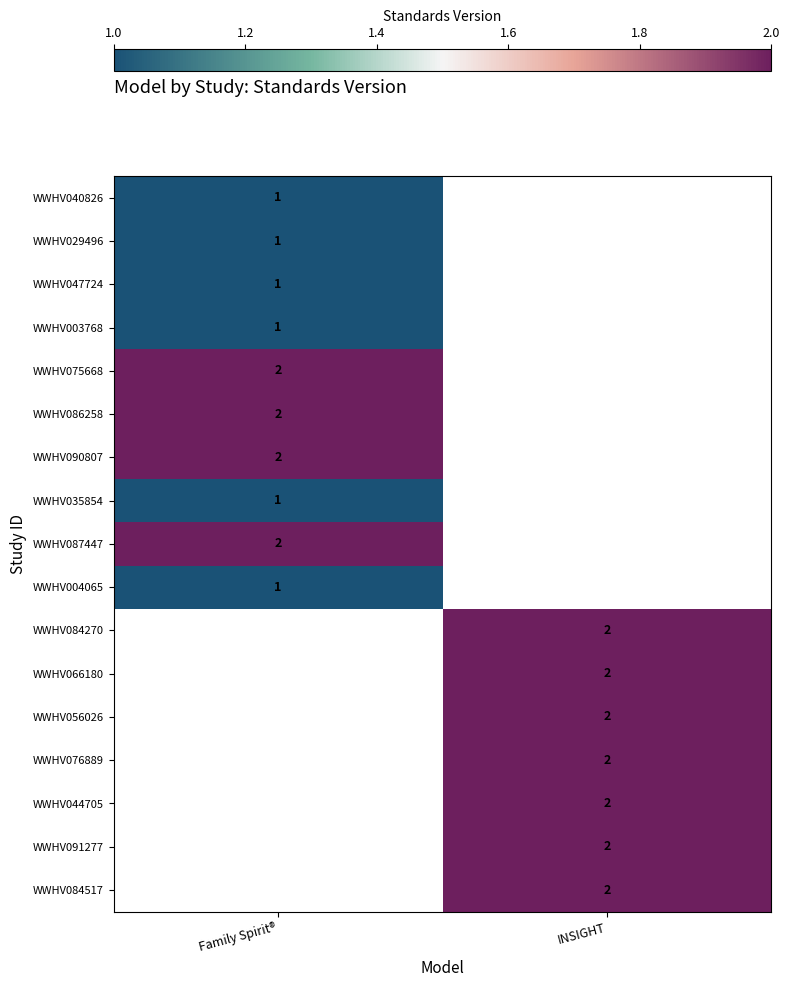

Between Family Spirit® and INSIGHT, which is larger?

INSIGHT